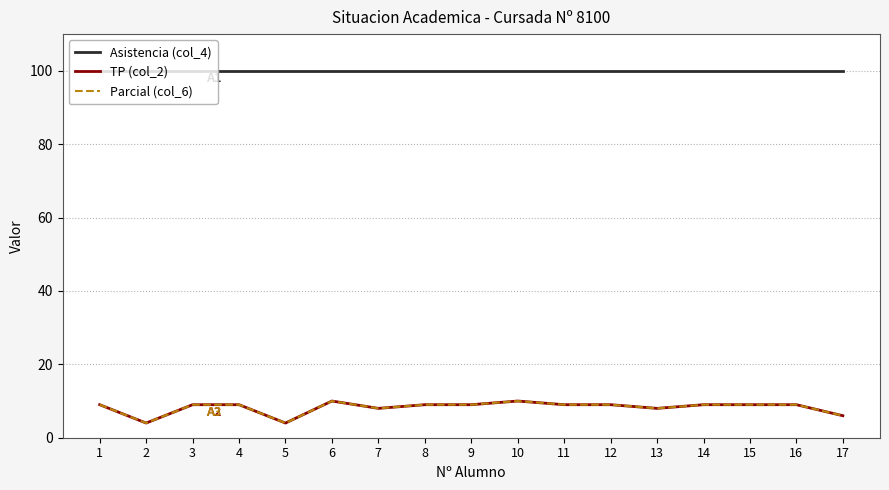

Where is the first local maximum for Parcial (col_6)?

6